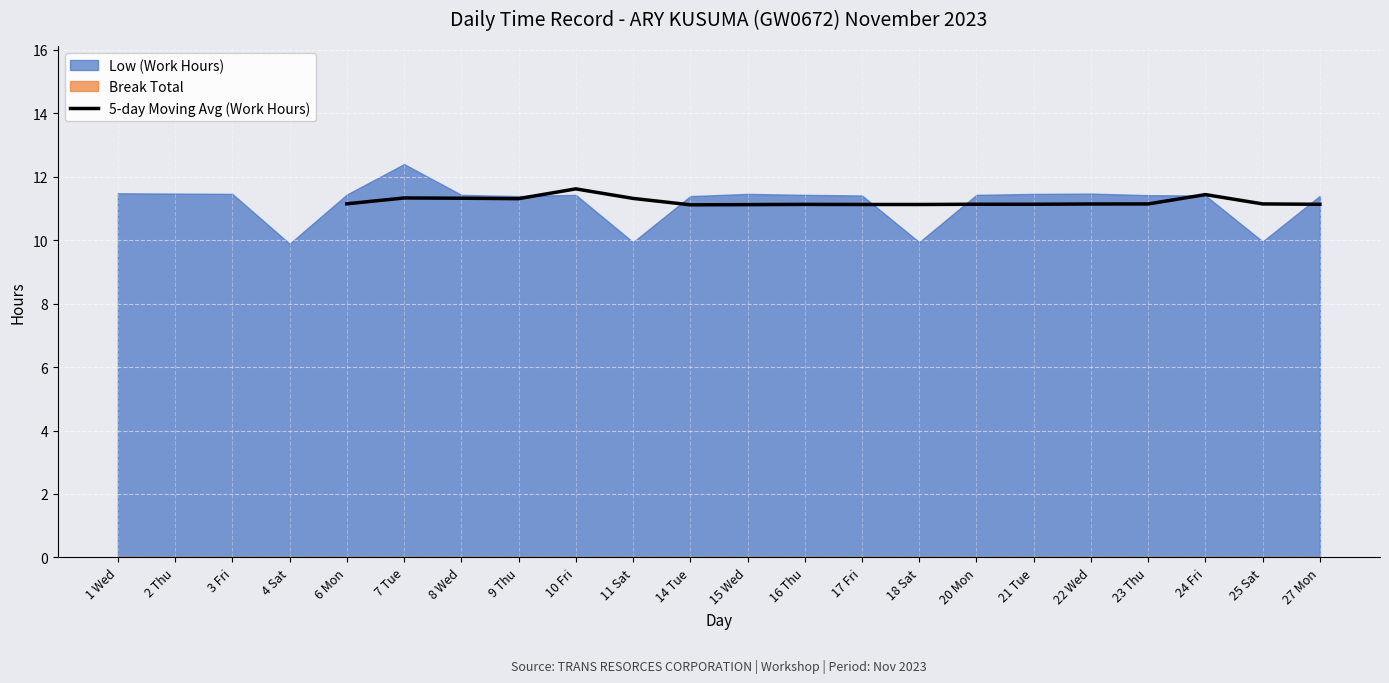

The value of 5-day Moving Avg (Work Hours) at 23 Thu is 19.7. True or false?

False